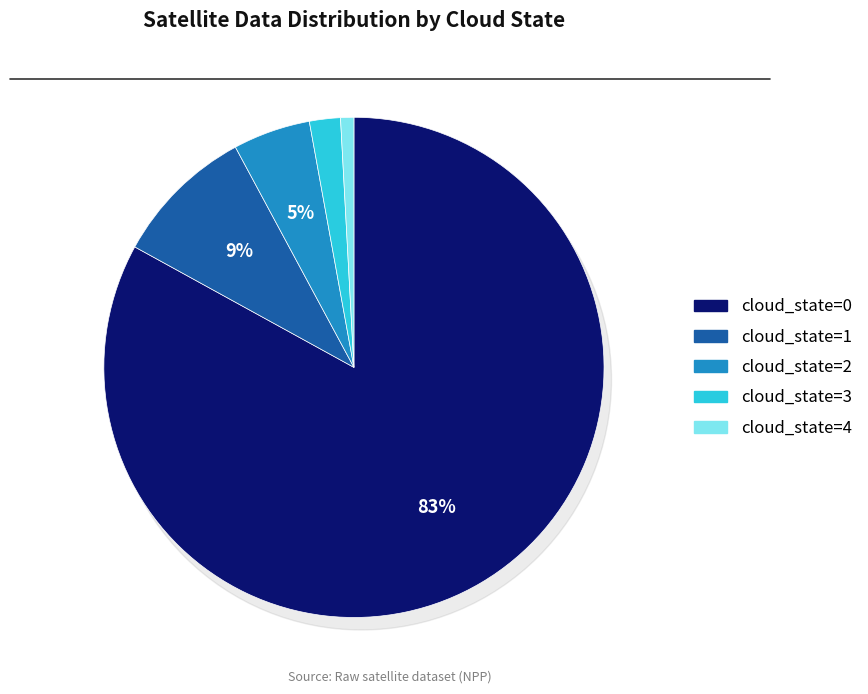

To the nearest percent, what percentage of the pie is cloud_state=4?

1%